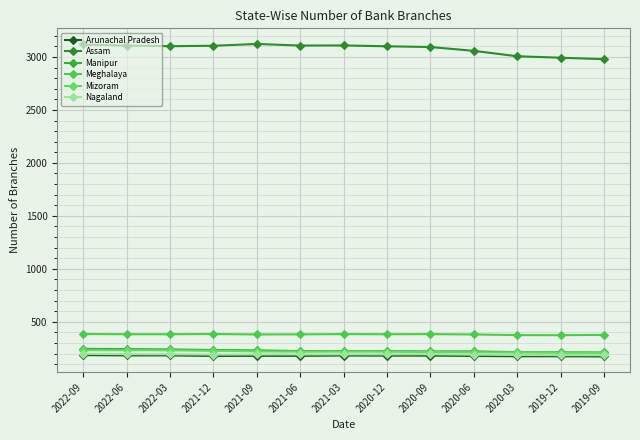

What is the difference between the maximum and minimum values in the Mizoram series?

24